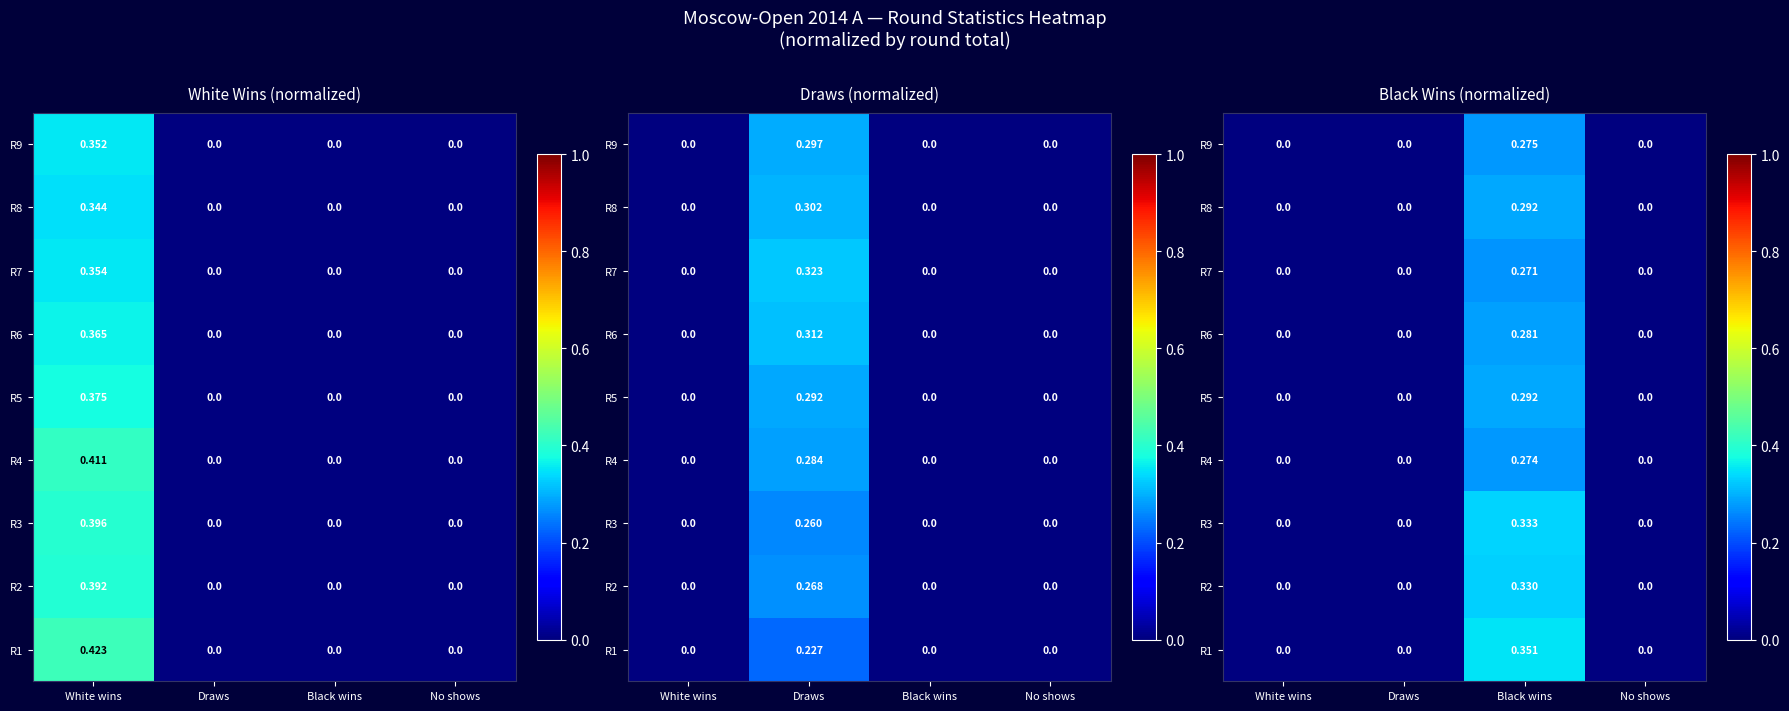

What is the difference between the maximum and second lowest values in the R4 series?

0.3